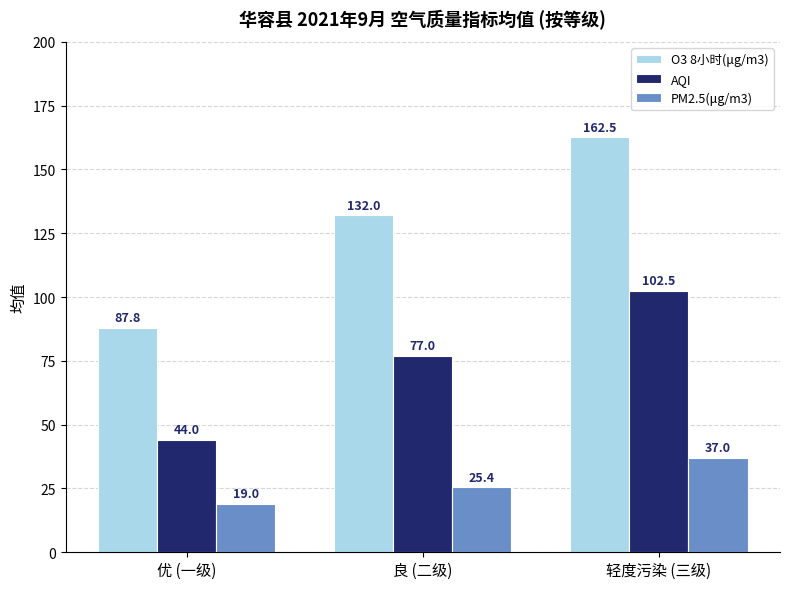

What is the label of the 2nd bar from the right?

良 (二级)